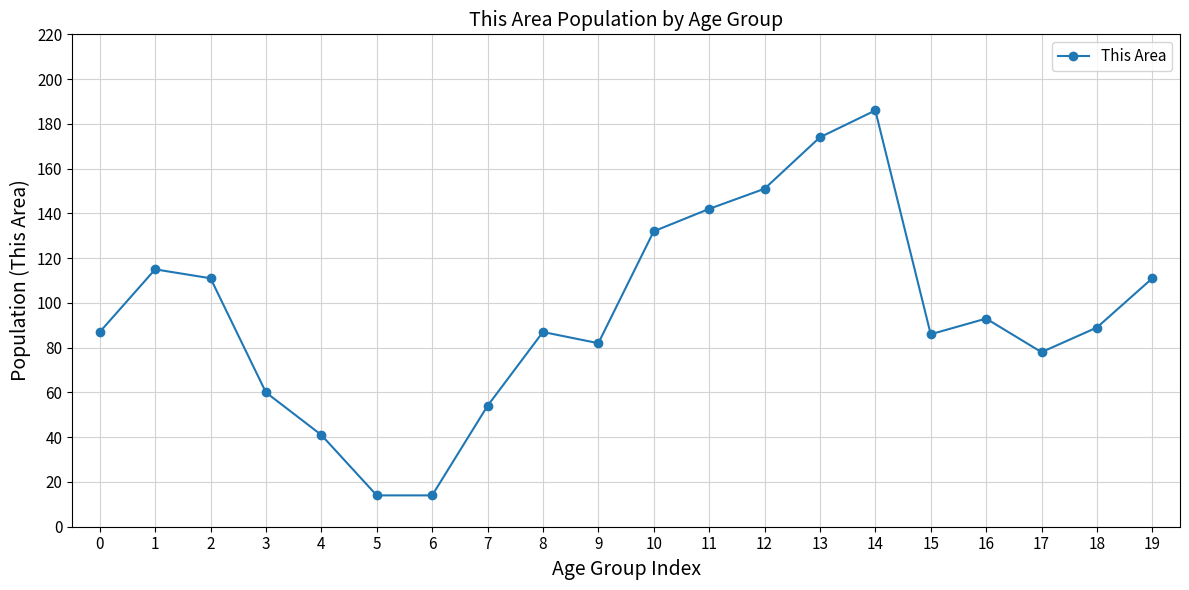

Which label corresponds to the largest value in the chart?

14